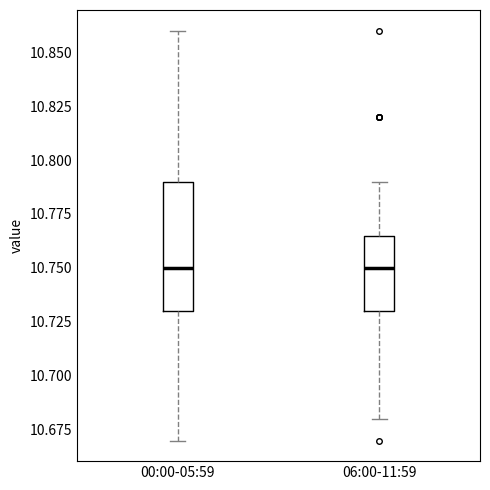

Reading left to right, read every box against the y-axis: the position of its median line, the range the box covers, and the ends of its whiskers. The values are not printed on the chart, so give them approximately, as read against the axis.

00:00-05:59: median 10.750, box 10.730 to 10.790, whiskers 10.670 to 10.860
06:00-11:59: median 10.750, box 10.730 to 10.765, whiskers 10.680 to 10.790